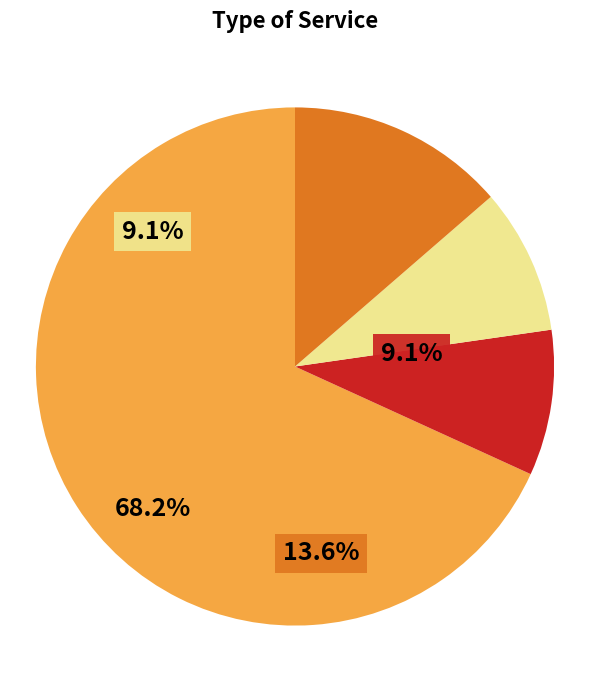

Is Academic Intervention the majority of the pie?

No